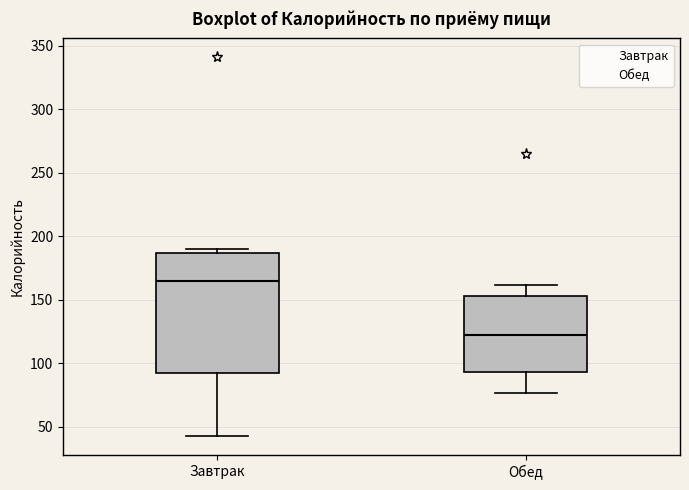

Comparing the boxes themselves (not the whiskers), which one is the tallest?

Завтрак